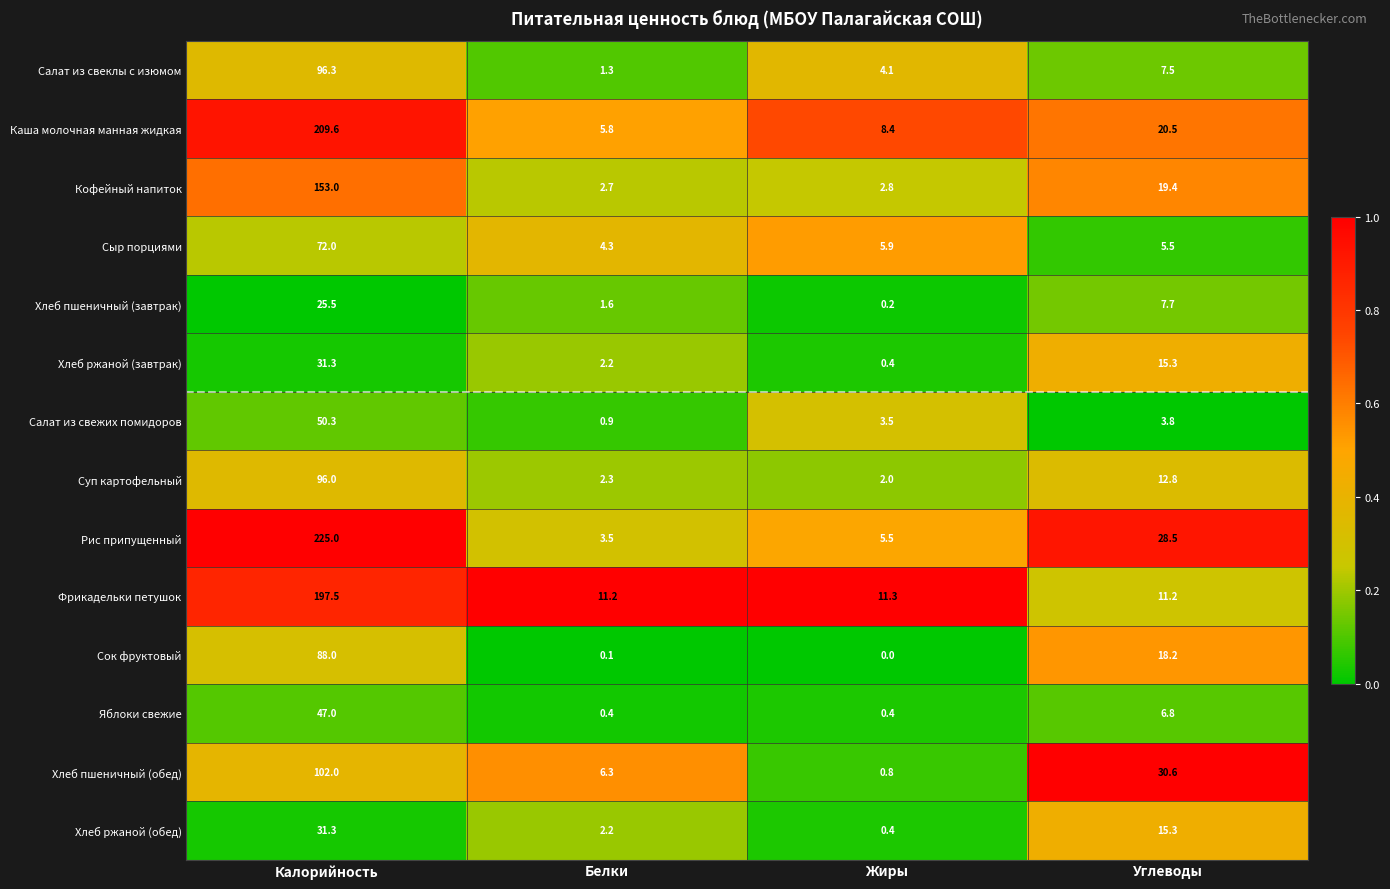

Is it true that Хлеб ржаной (обед) equals 15.3 at Углеводы?

True